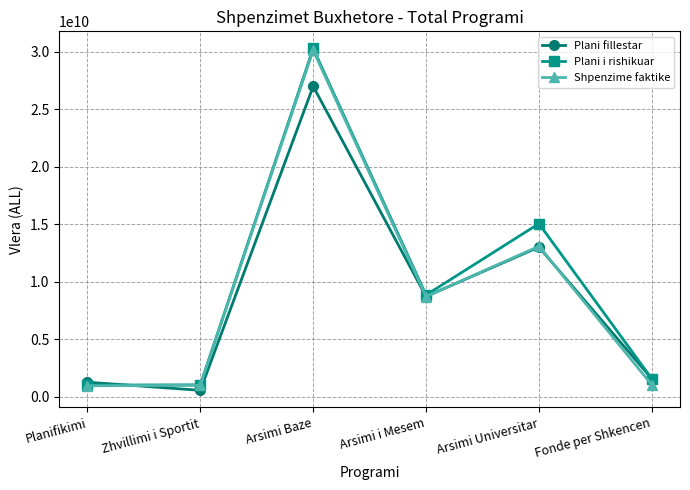

Read the Plani fillestar value at Arsimi i Mesem.

8737000000.0